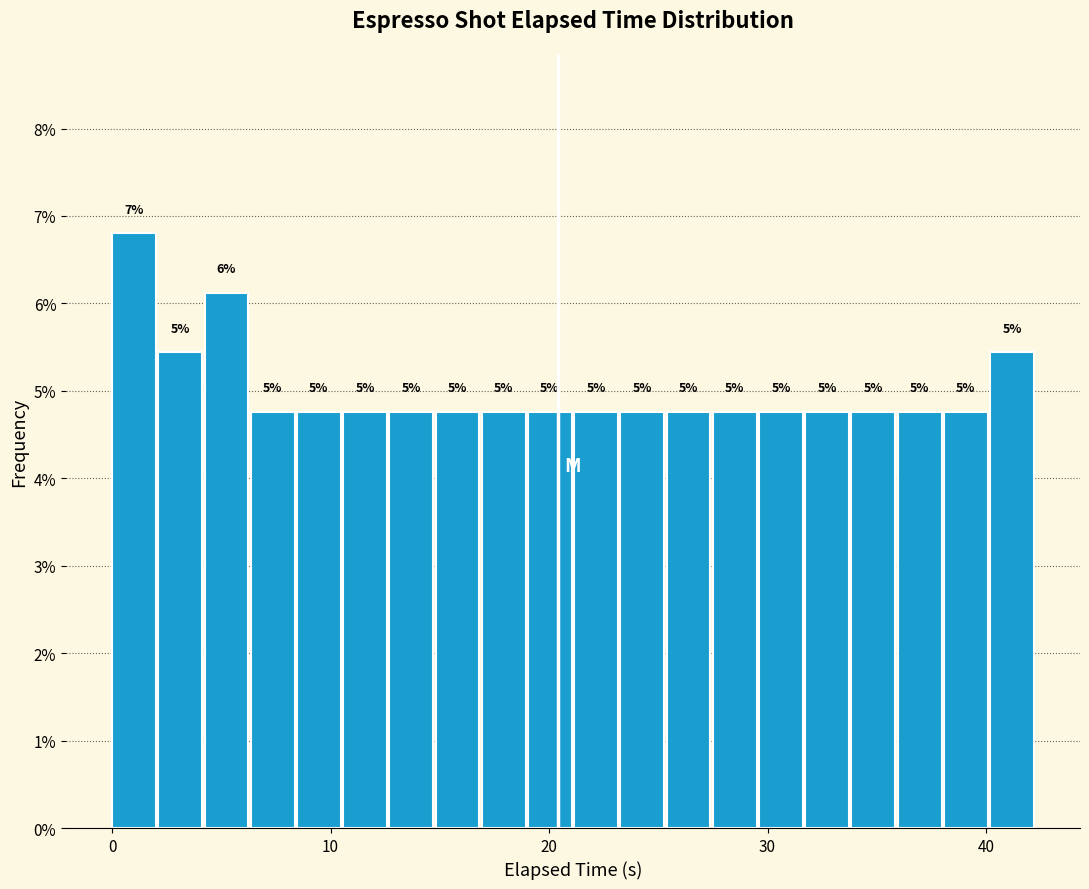

Read against the x-axis, roughly where is the centre of the tallest bar?

1